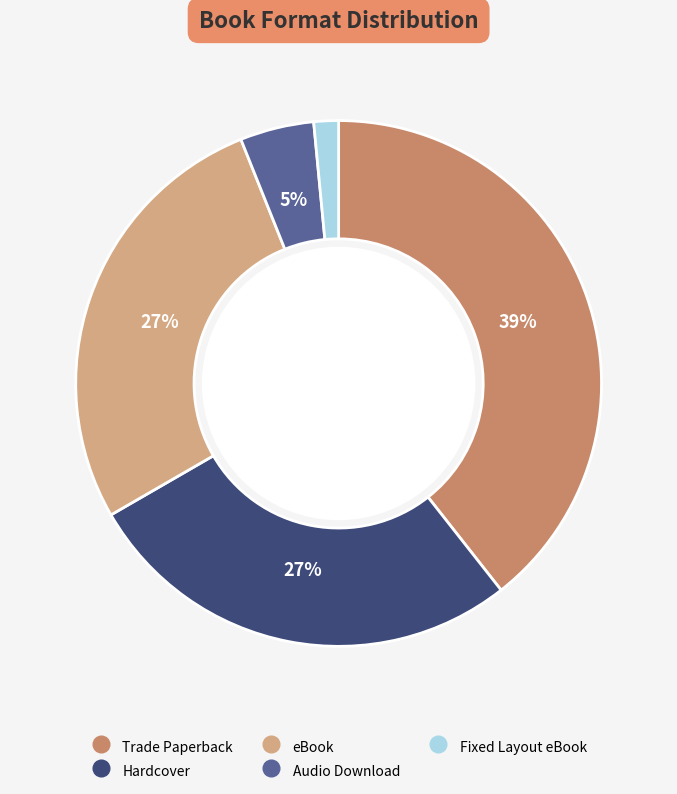

Is there any slice that represents more than half of the pie?

No